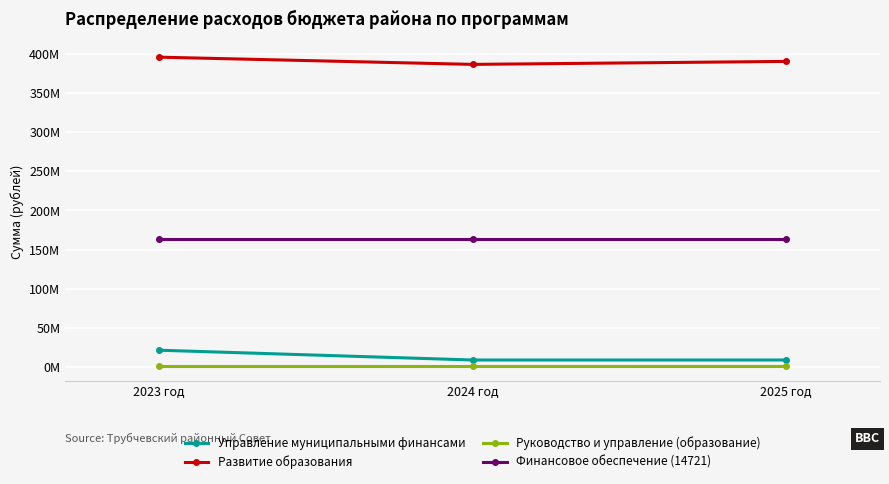

Reading left to right, what are all the values shown in this chart?

Управление муниципальными финансами: 2023 год=21393023.0	2024 год=8886600.0	2025 год=8894600.0
Развитие образования: 2023 год=395964145.8	2024 год=386735951.3	2025 год=390544198.2
Руководство и управление (образование): 2023 год=1430000.0	2024 год=1430000.0	2025 год=1430000.0
Финансовое обеспечение (14721): 2023 год=162955574.0	2024 год=162955574.0	2025 год=162955574.0